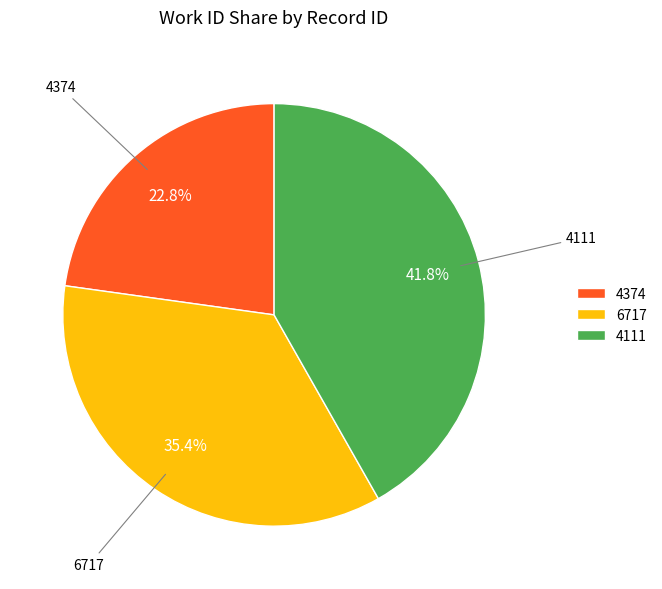

Is it true that 4374 is 23% of the pie?

True